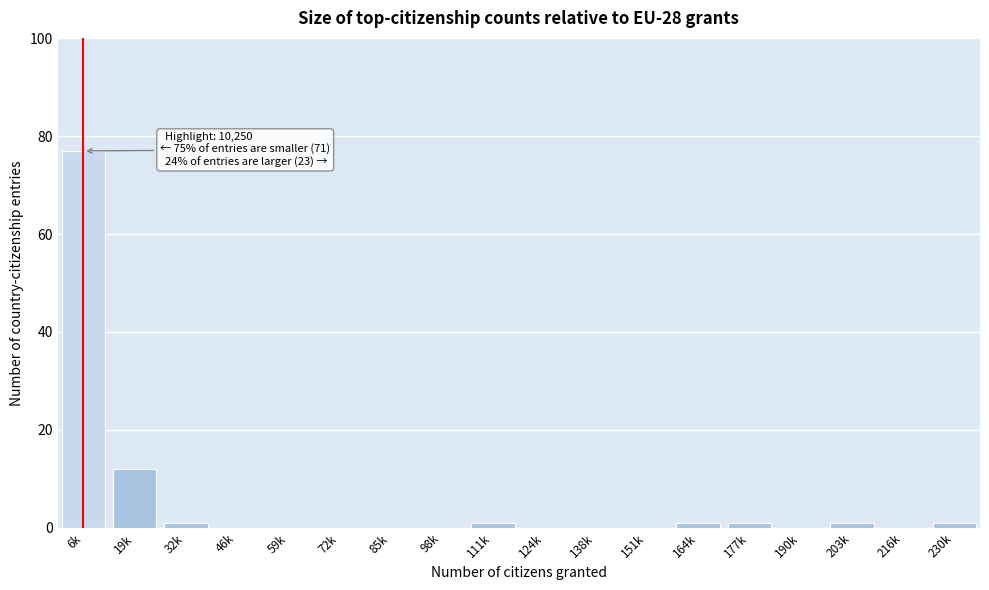

Reading right to left, what are all the values shown in this chart?

230k=1	216k=0	203k=1	190k=0	177k=1	164k=1	151k=0	138k=0	124k=0	111k=1	98k=0	85k=0	72k=0	59k=0	46k=0	32k=1	19k=12	6k=77